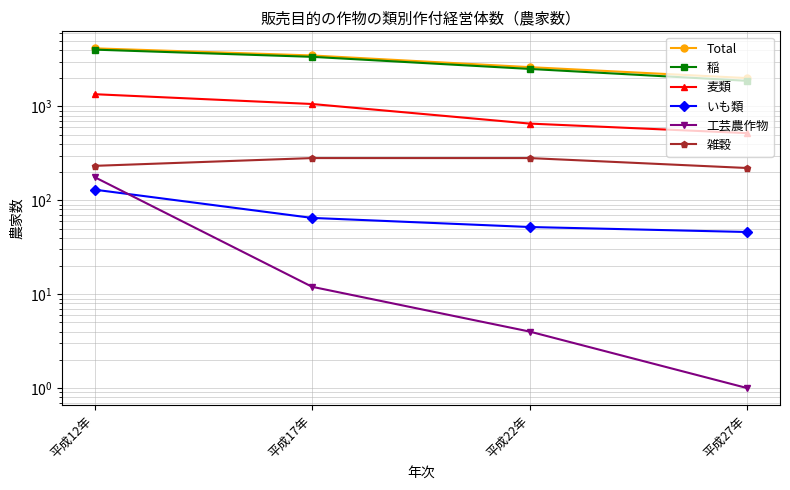

True or false: いも類 and 工芸農作物 intersect in this chart.

True